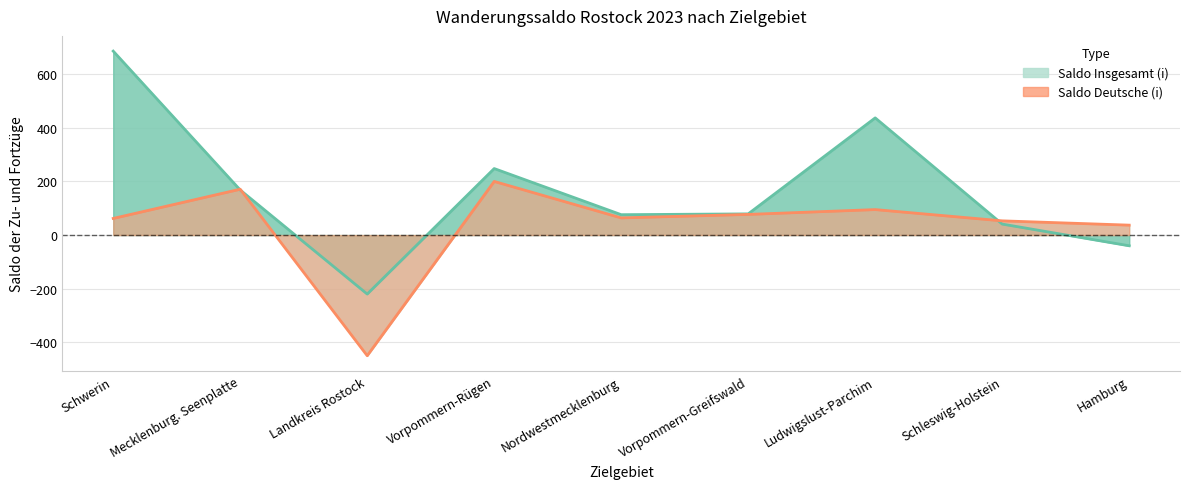

Between Vorpommern-Greifswald and Hamburg, which is larger?

Vorpommern-Greifswald